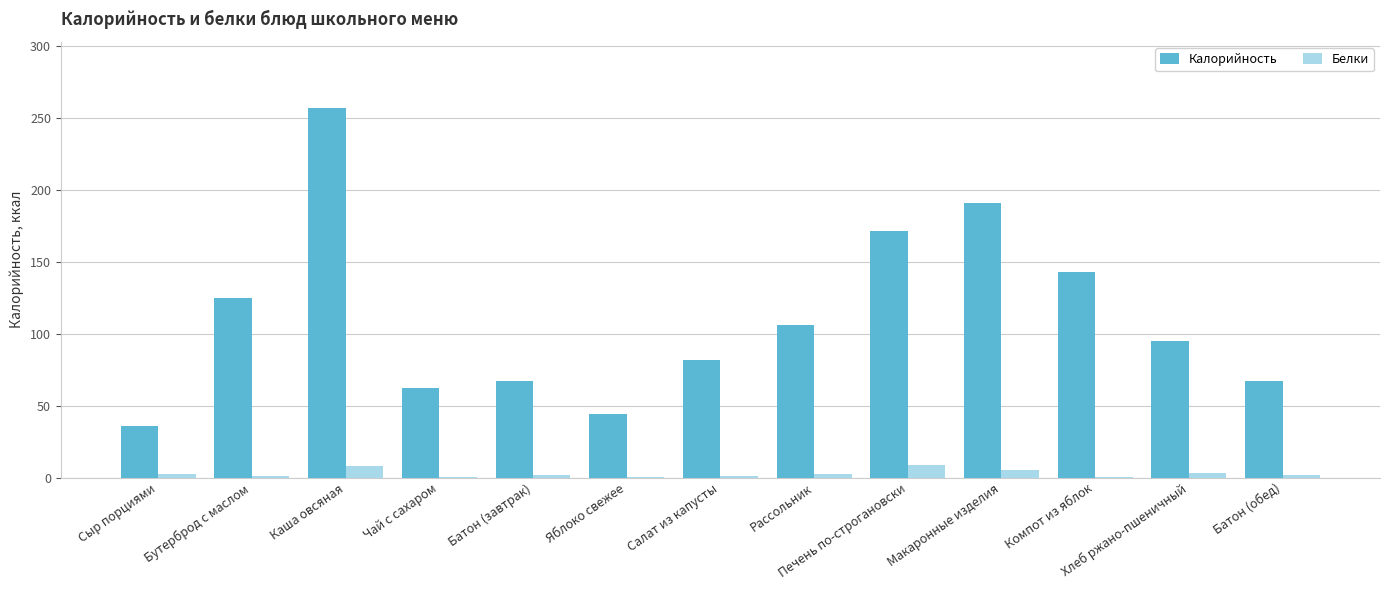

How many data points does each series have?

13